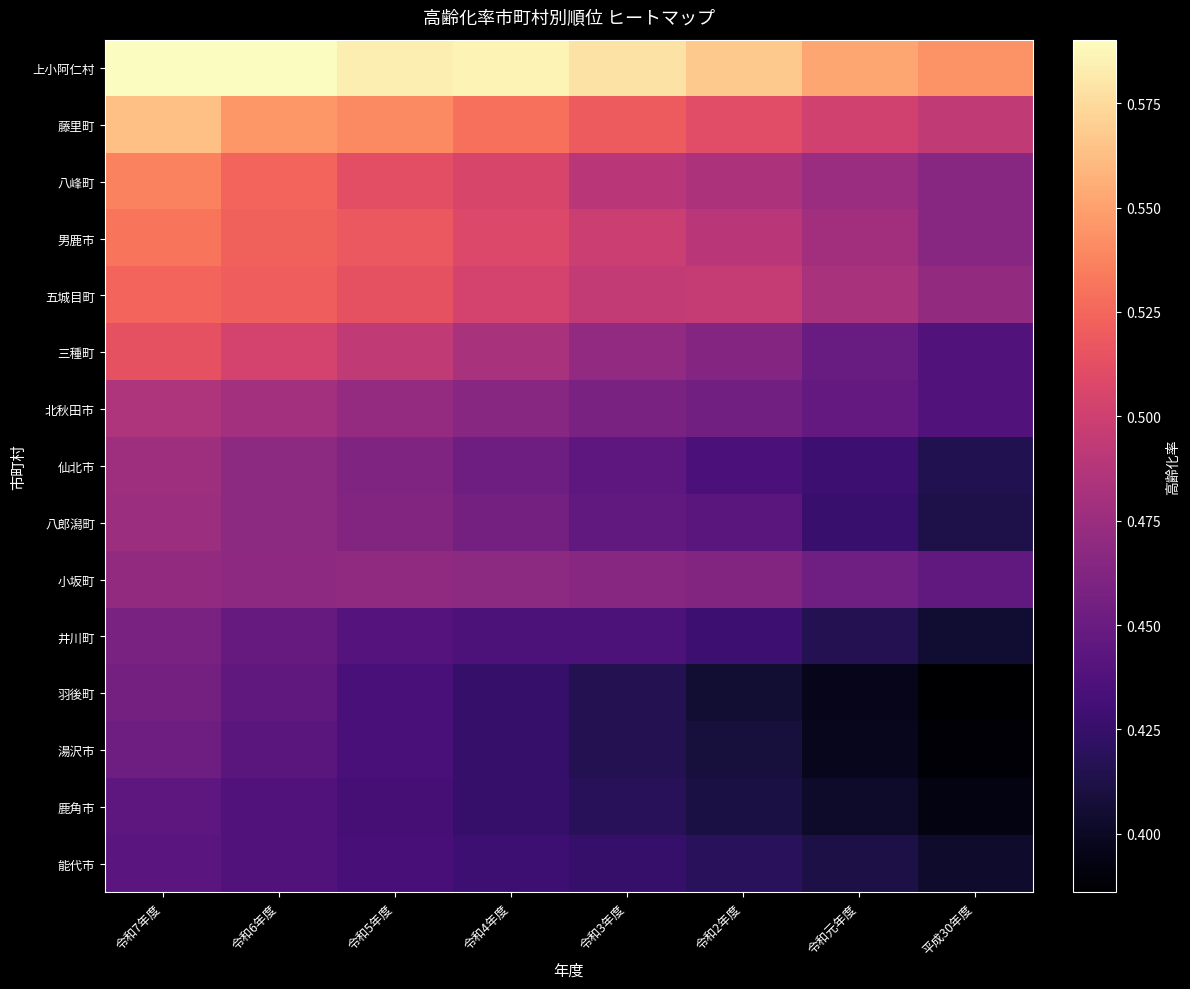

Which has a higher value, 令和3年度 or 令和5年度?

令和5年度